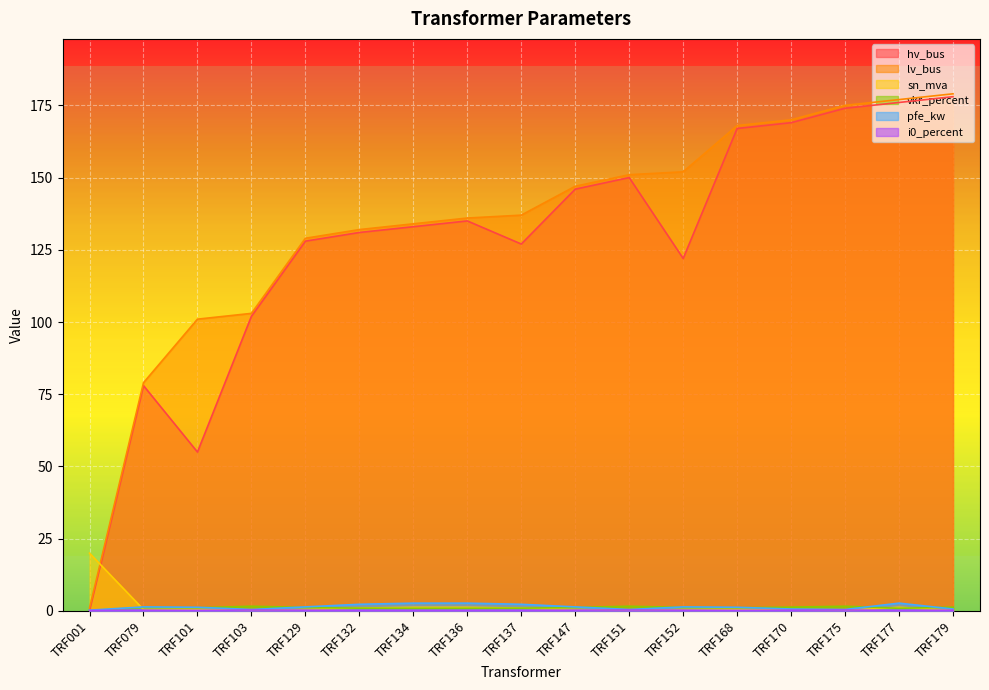

Does the chart display data point markers on the line(s)?

No